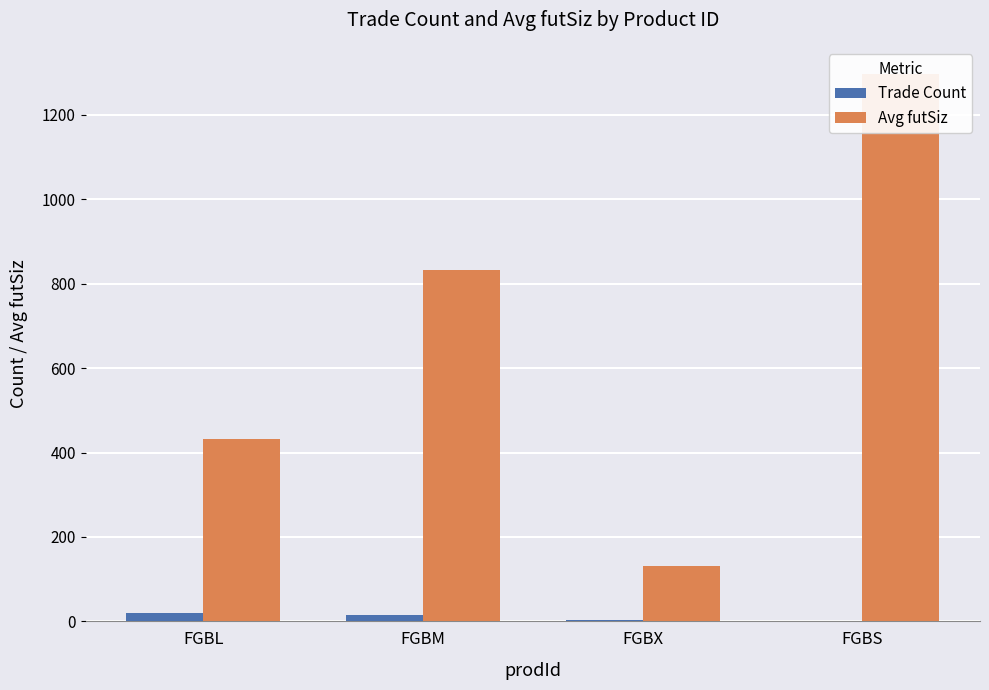

At which category is the sum across all series the highest?

FGBS